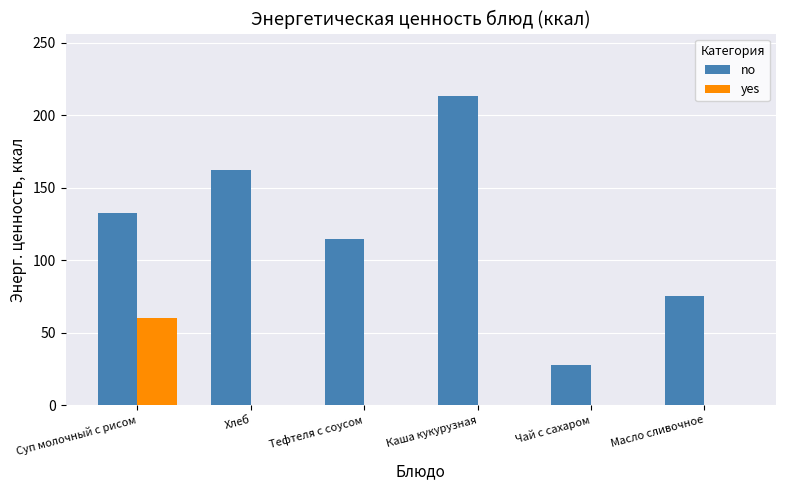

Which category has the highest value in the no series?

Каша кукурузная